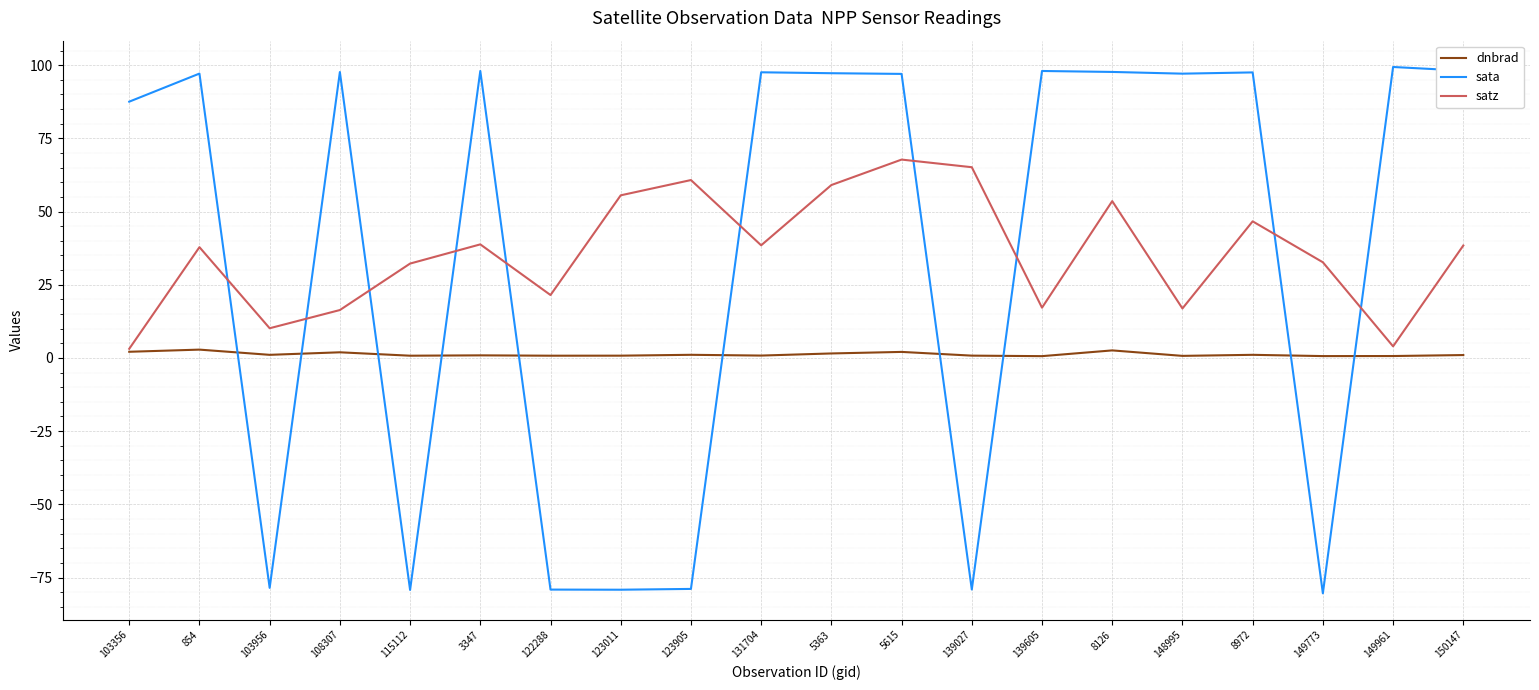

What are all the series names shown in the legend?

dnbrad, sata, satz